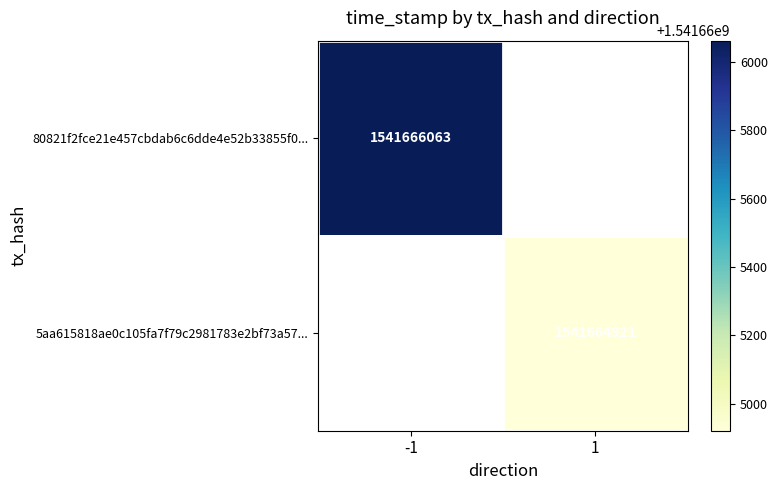

Which series has the largest total across all categories?

80821f2fce21e457cbdab6c6dde4e52b33855f0